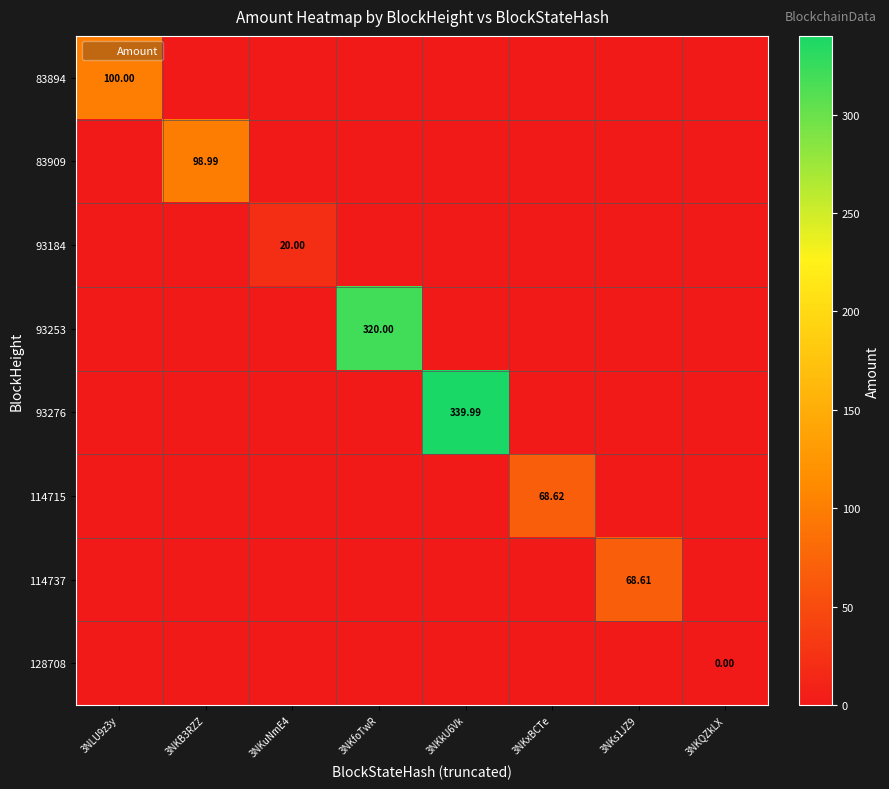

Which series has the largest total across all categories?

93276